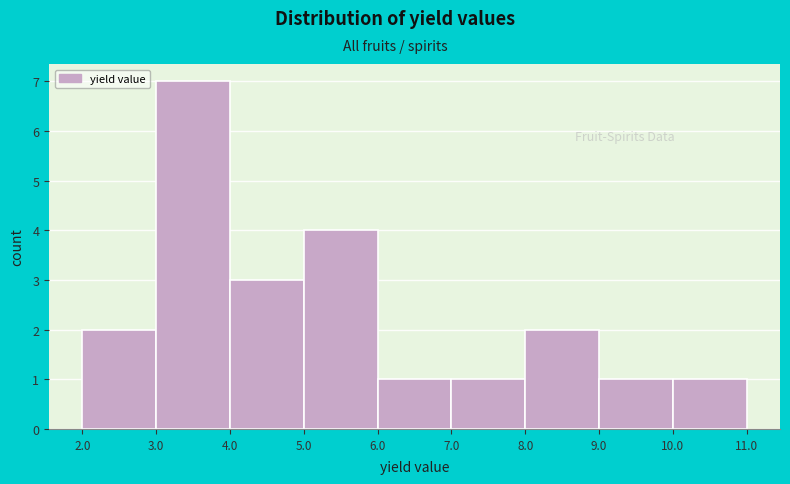

Reading left to right, transcribe this chart: for each bar, give the range it covers on the x-axis and its height. The values are not printed on the chart, so give them approximately, as read against the axis.

2.0 to 3.0: 2
3.0 to 4.0: 7
4.0 to 5.0: 3
5.0 to 6.0: 4
6.0 to 7.0: 1
7.0 to 8.0: 1
8.0 to 9.0: 2
9.0 to 10.0: 1
10.0 to 11.0: 1